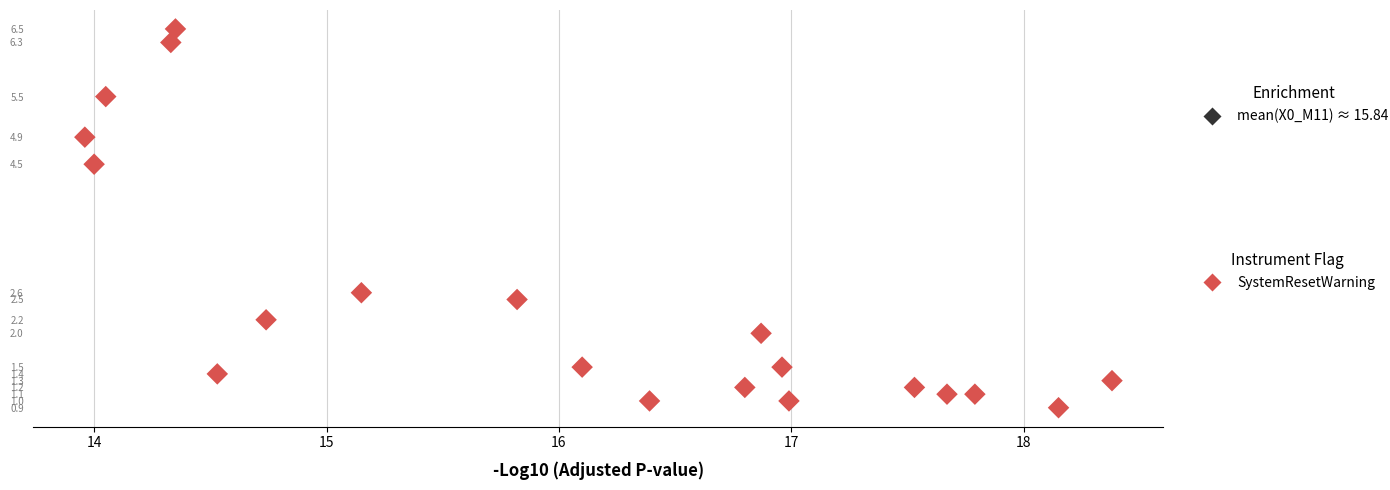

What is the range of Y values (max minus min)?

5.6